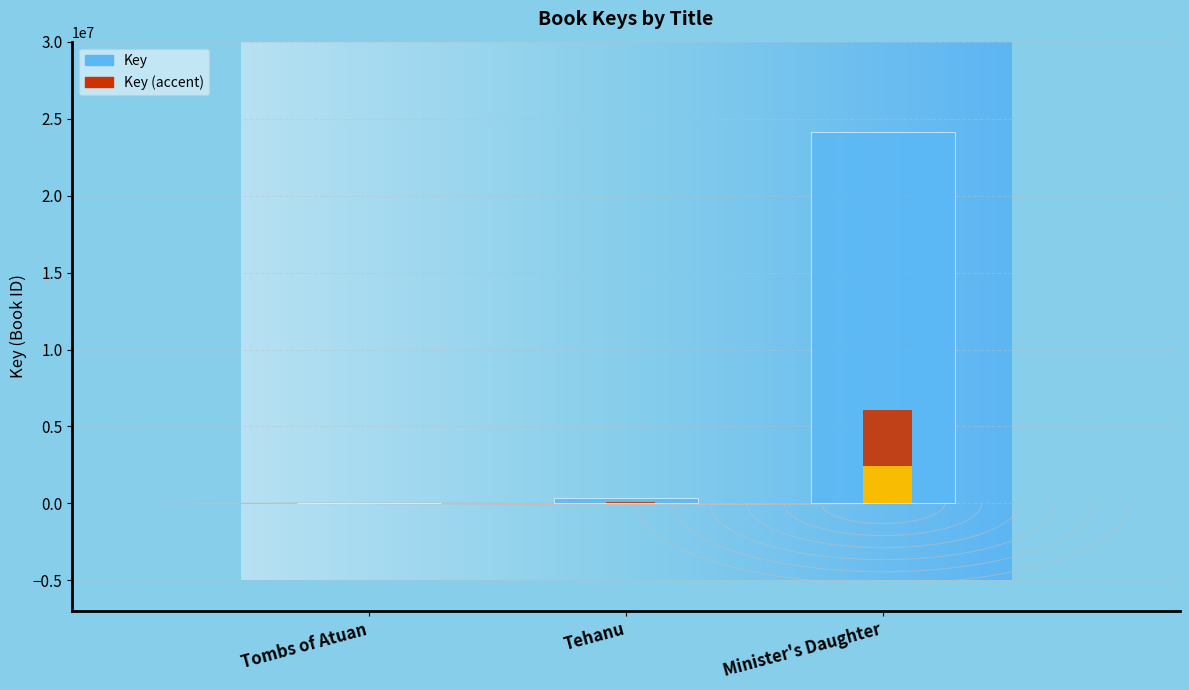

What is the label of the 3rd bar from the left?

Minister's Daughter